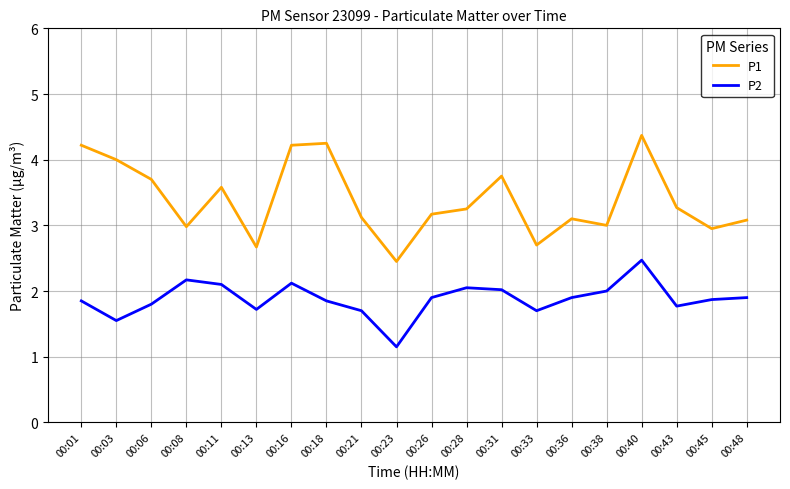

Which series has the largest total across all categories?

P1